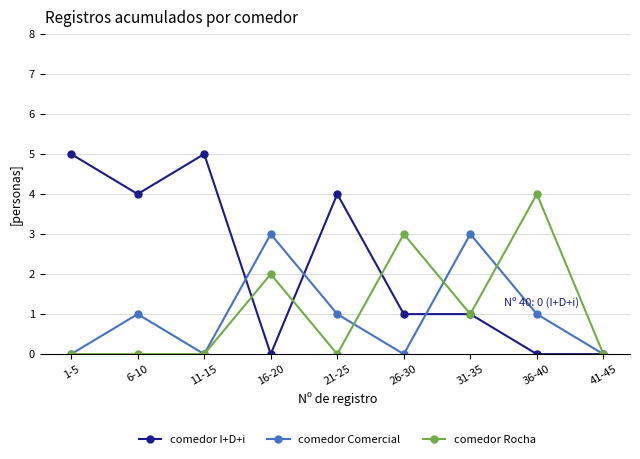

List the series in order of their peak value, lowest first.

comedor Comercial, comedor Rocha, comedor I+D+i